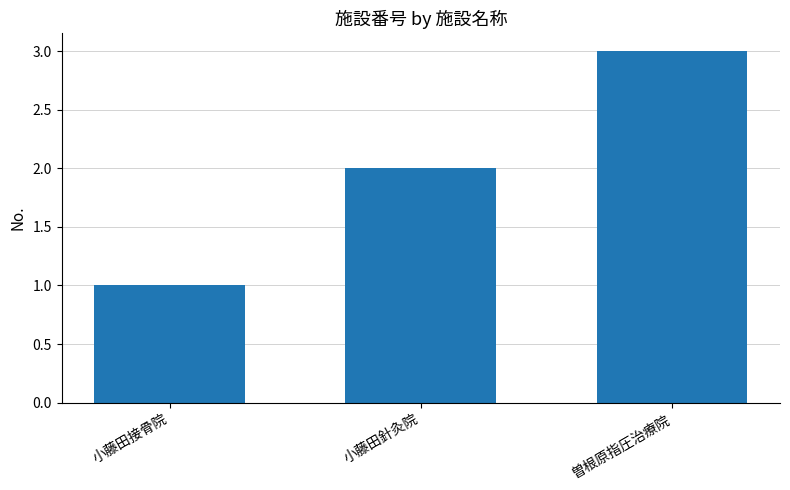

Reading left to right, list all the values displayed in this chart.

小藤田接骨院=1	小藤田針灸院=2	曽根原指圧治療院=3